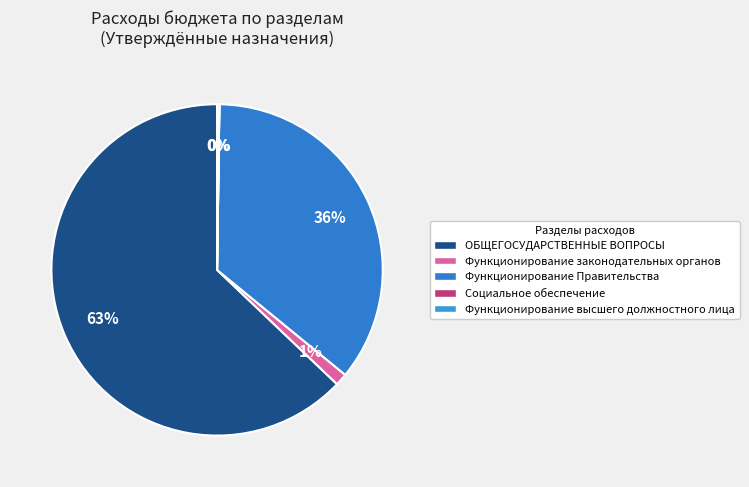

Rank the categories by value from highest to lowest.

ОБЩЕГОСУДАРСТВЕННЫЕ ВОПРОСЫ, Функционирование Правительства, Функционирование законодательных органов, Функционирование высшего должностного лица, Социальное обеспечение